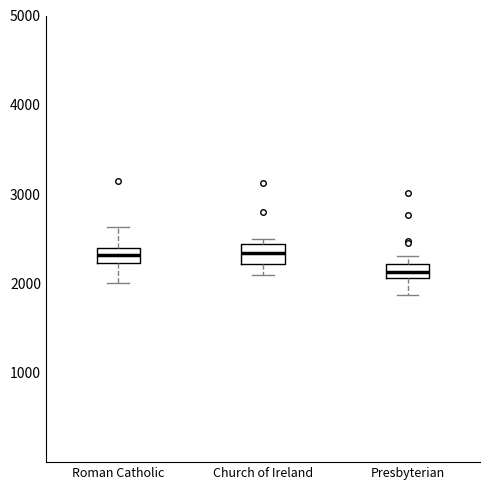

Reading left to right, transcribe this box plot: for each box, give where its median line is, the range the box spans, and where its two whiskers end, as read against the y-axis. The values are not printed on the chart, so give them approximately, as read against the axis.

Roman Catholic: median 2300, box 2200 to 2400, whiskers 2000 to 2600
Church of Ireland: median 2300, box 2200 to 2400, whiskers 2100 to 2500
Presbyterian: median 2100 (inside the box), box 2100 to 2200, whiskers 1900 to 2300